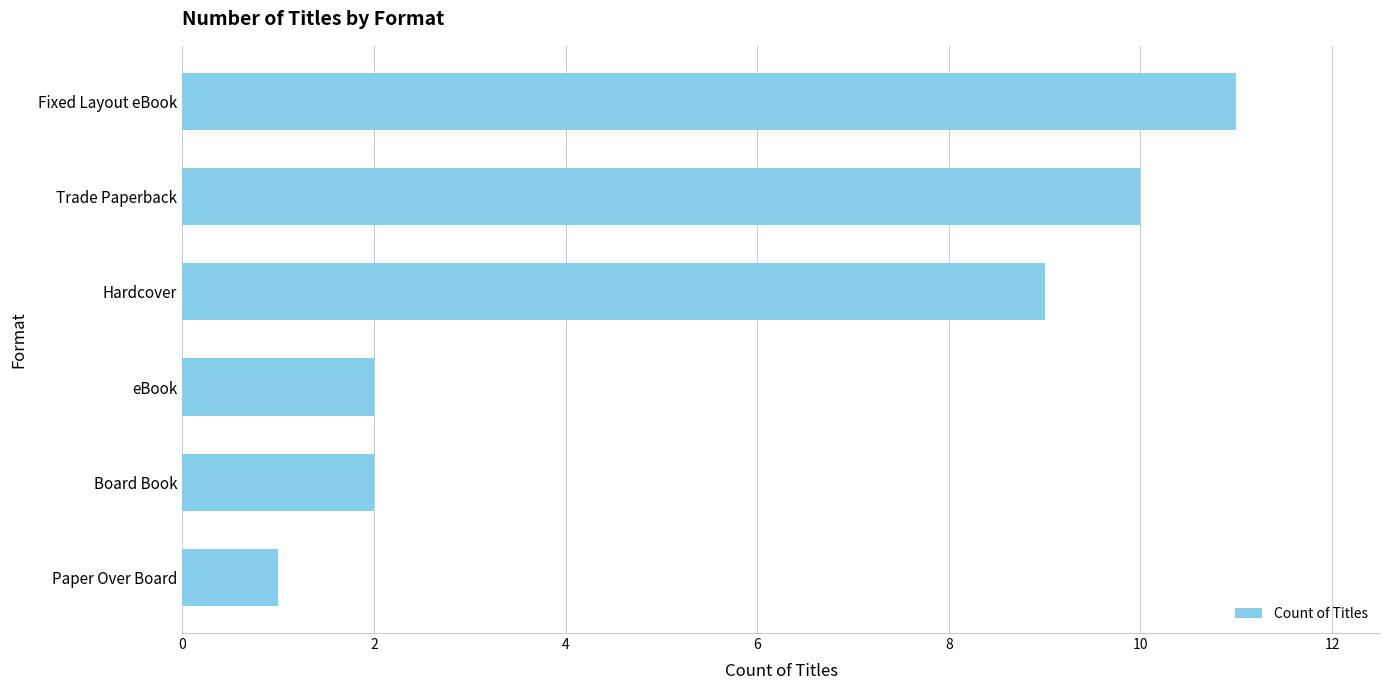

At which label is the value closest to 6?

Hardcover